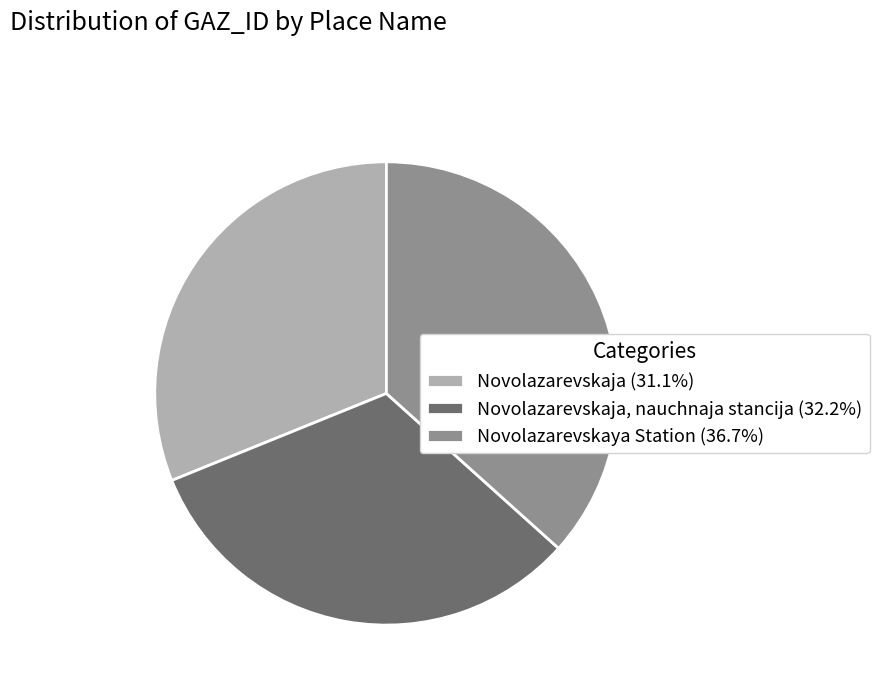

Approximately how many times larger is the value at Novolazarevskaja (31.1%) compared to Novolazarevskaja, nauchnaja stancija (32.2%)?

1.0